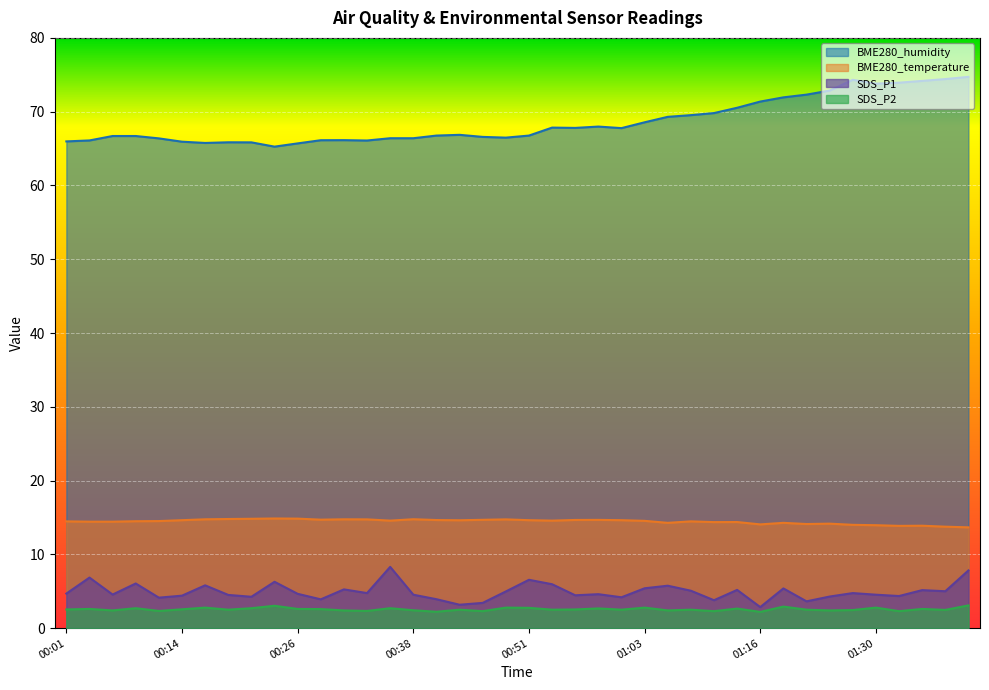

Where is SDS_P1 nearest to the value 5?

01:37